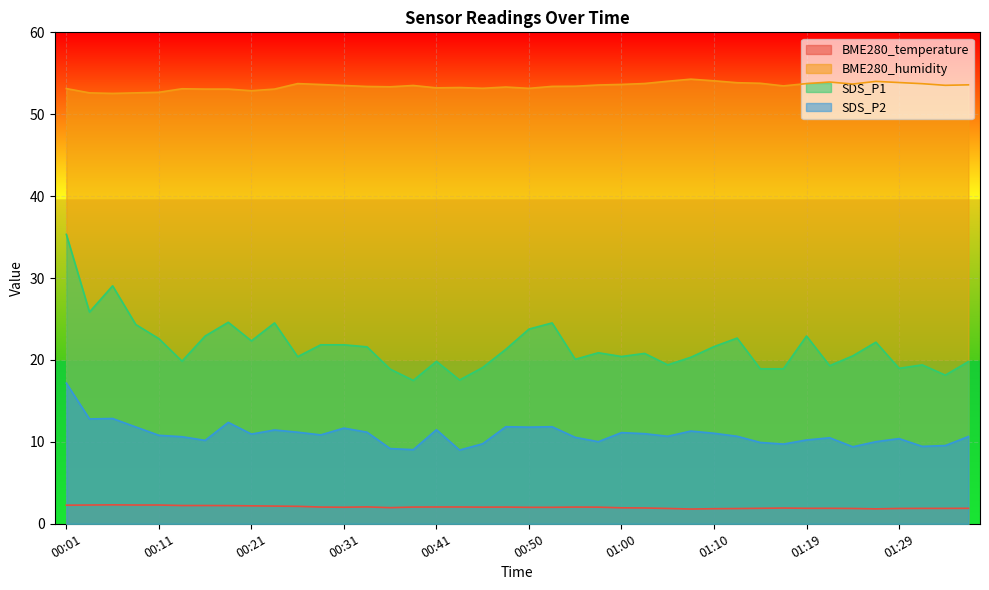

What is the difference between the maximum and minimum values in the BME280_humidity series?

1.7